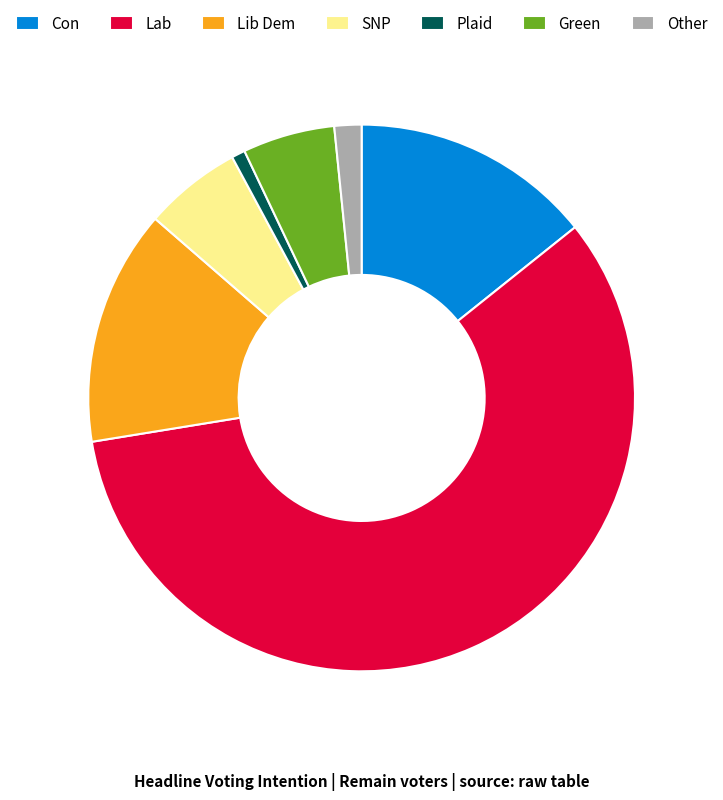

Is the sum of Plaid and Lib Dem greater than half?

No